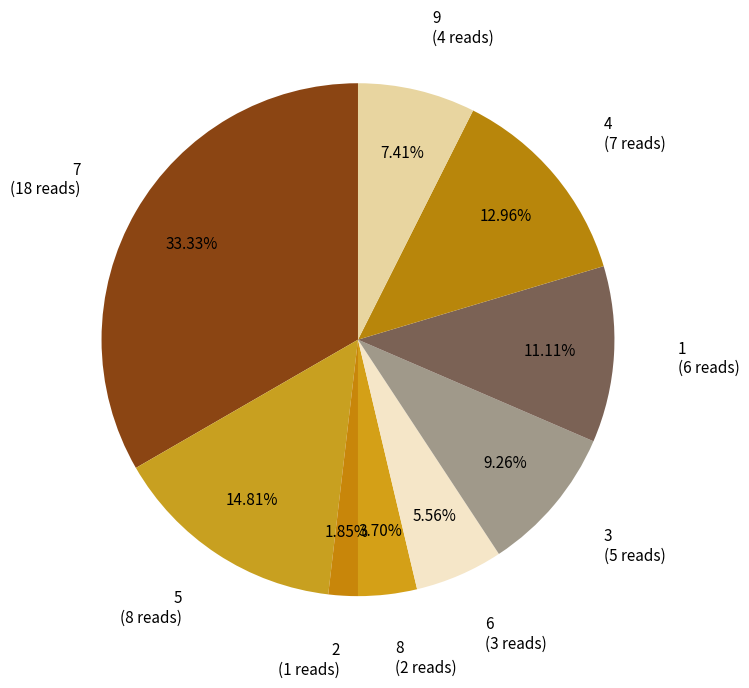

How many slices are in this pie chart?

9